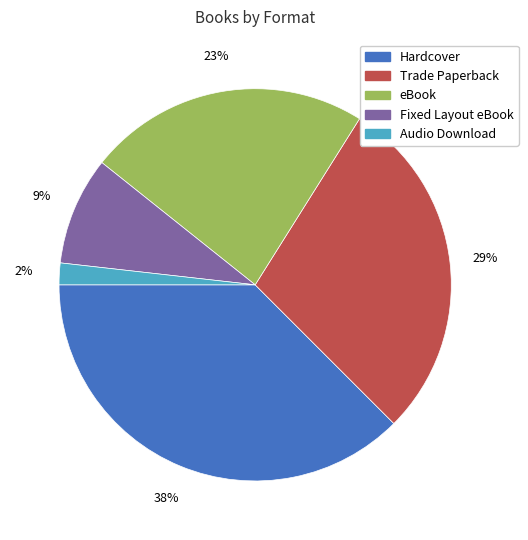

How many slices are in this pie chart?

5